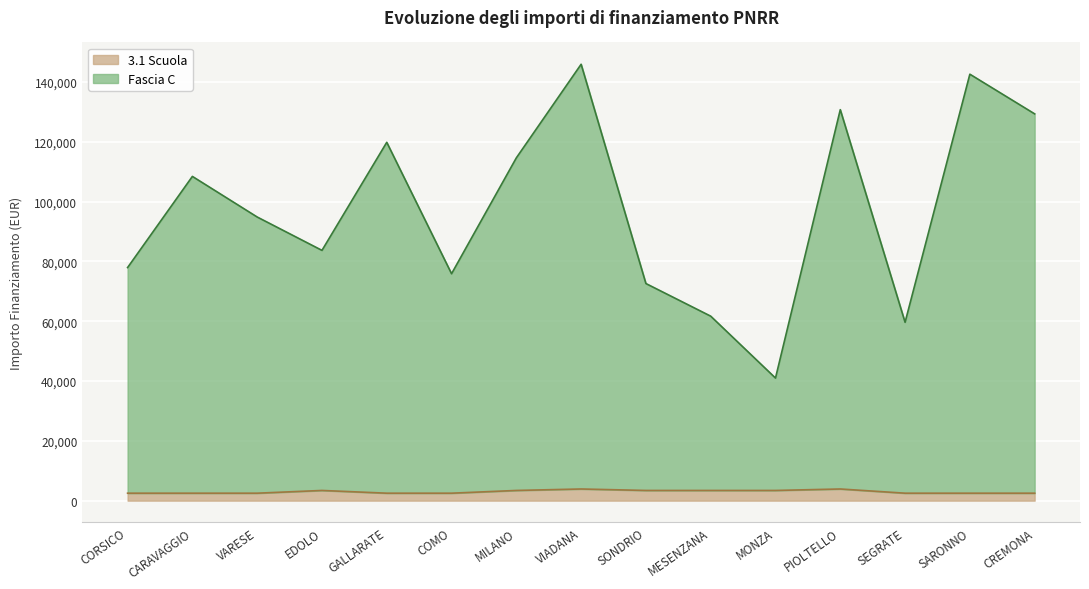

At which label is Fascia C closest to 93448?

VARESE